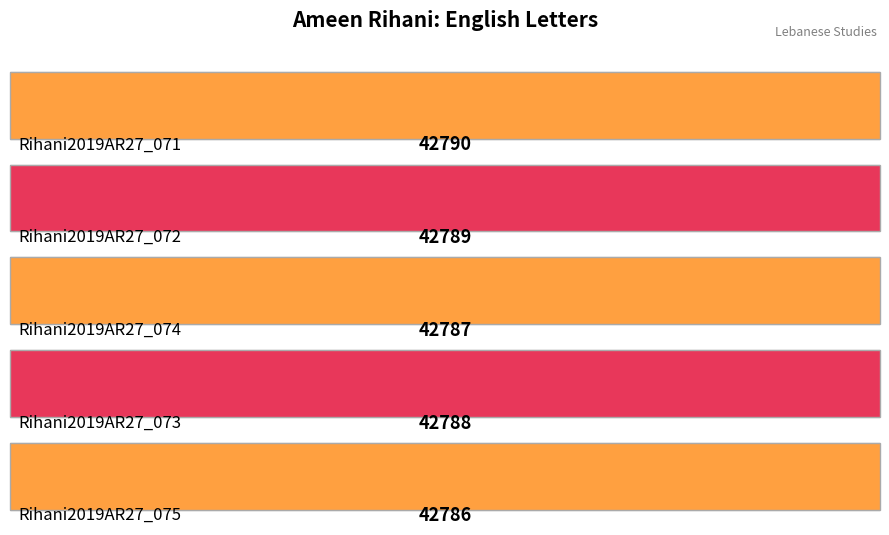

List the labels in order of value, largest first.

Rihani2019AR27_071, Rihani2019AR27_072, Rihani2019AR27_073, Rihani2019AR27_074, Rihani2019AR27_075